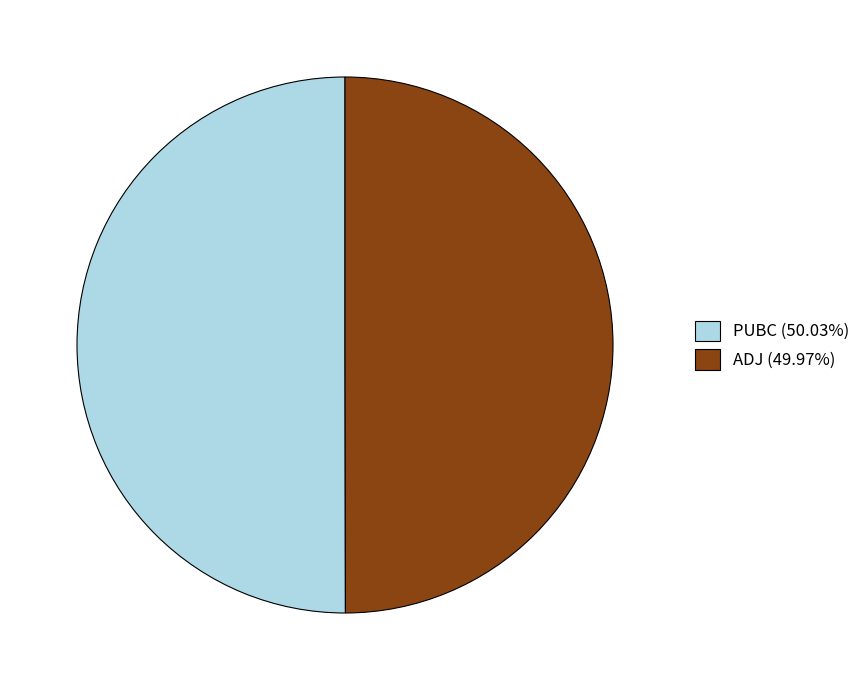

Combined, do PUBC (50.03%) and ADJ (49.97%) account for over 50%?

Yes